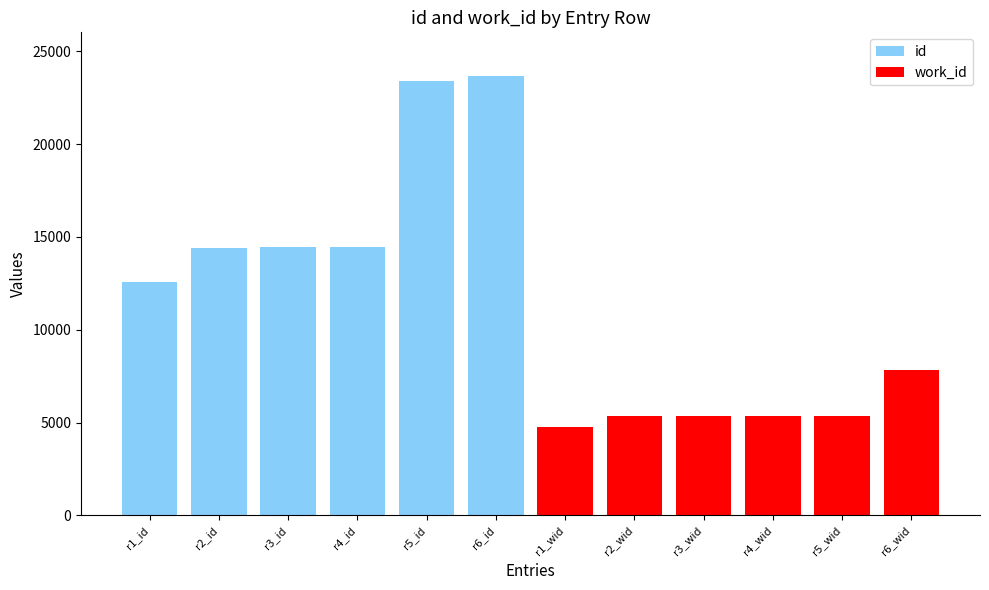

What is the label of the 2nd bar from the left?

r2_id